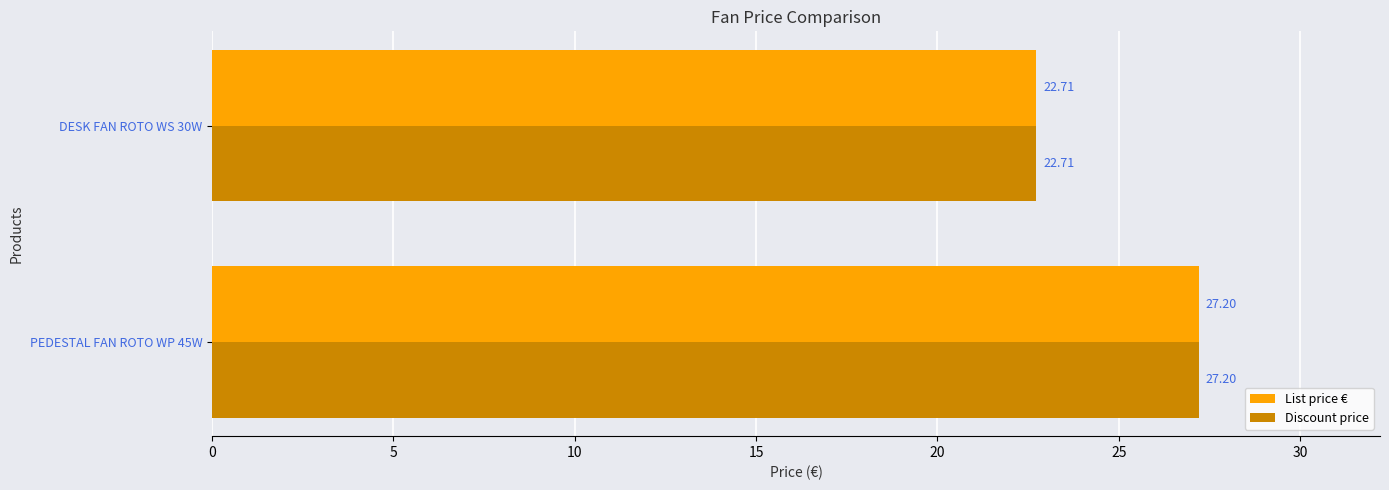

What is the total value across all series at DESK FAN ROTO WS 30W?

45.4